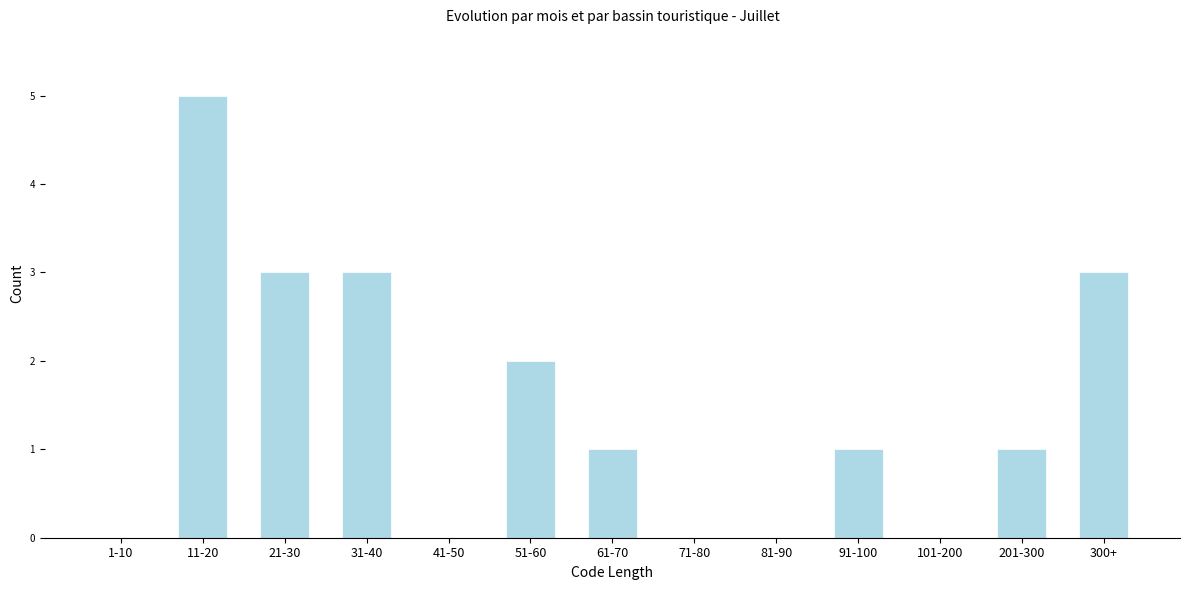

Reading left to right, extract all data points from this chart.

1-10=0	11-20=5	21-30=3	31-40=3	41-50=0	51-60=2	61-70=1	71-80=0	81-90=0	91-100=1	101-200=0	201-300=1	300+=3